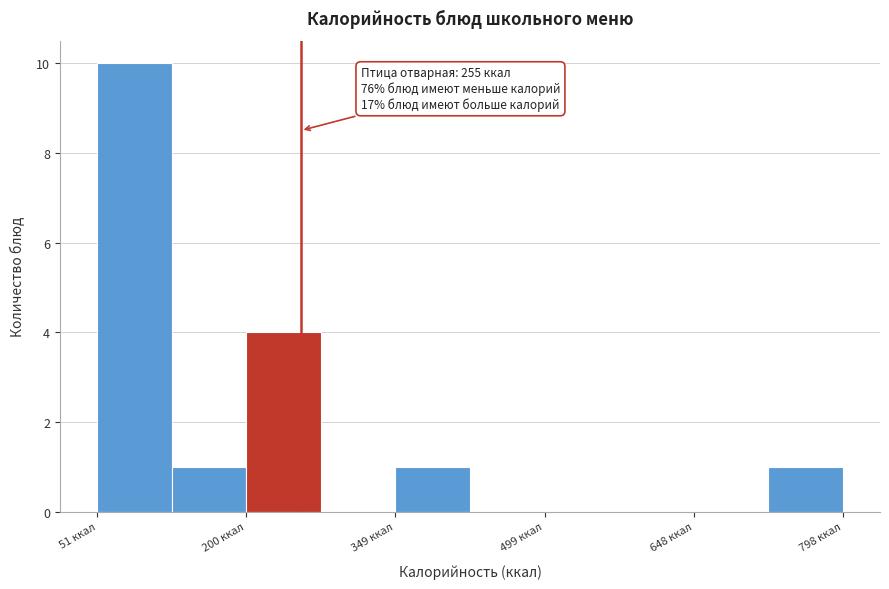

Read against the x-axis, roughly where is the centre of the tallest bar?

80